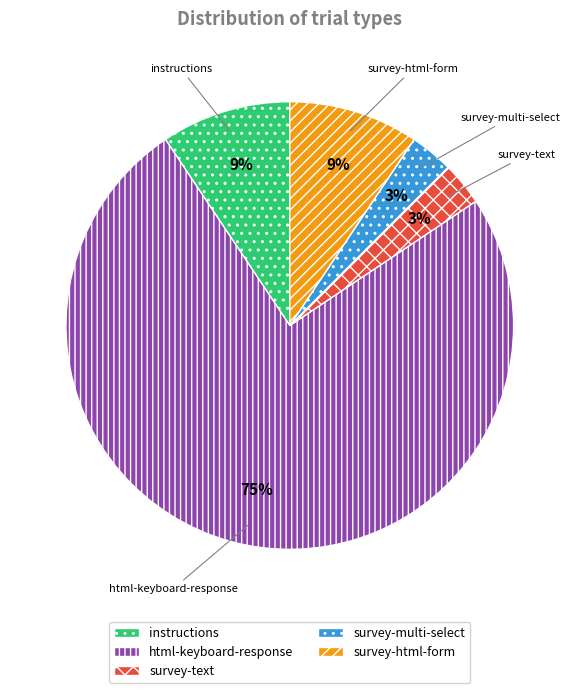

Do instructions and html-keyboard-response together represent more than half of the pie?

Yes